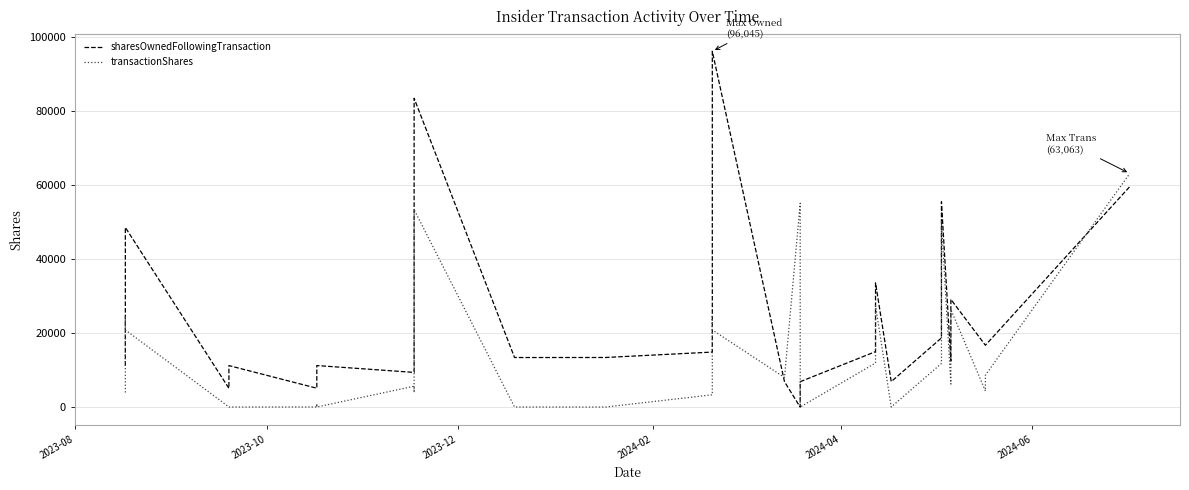

How many intersections are there between sharesOwnedFollowingTransaction and transactionShares?

3